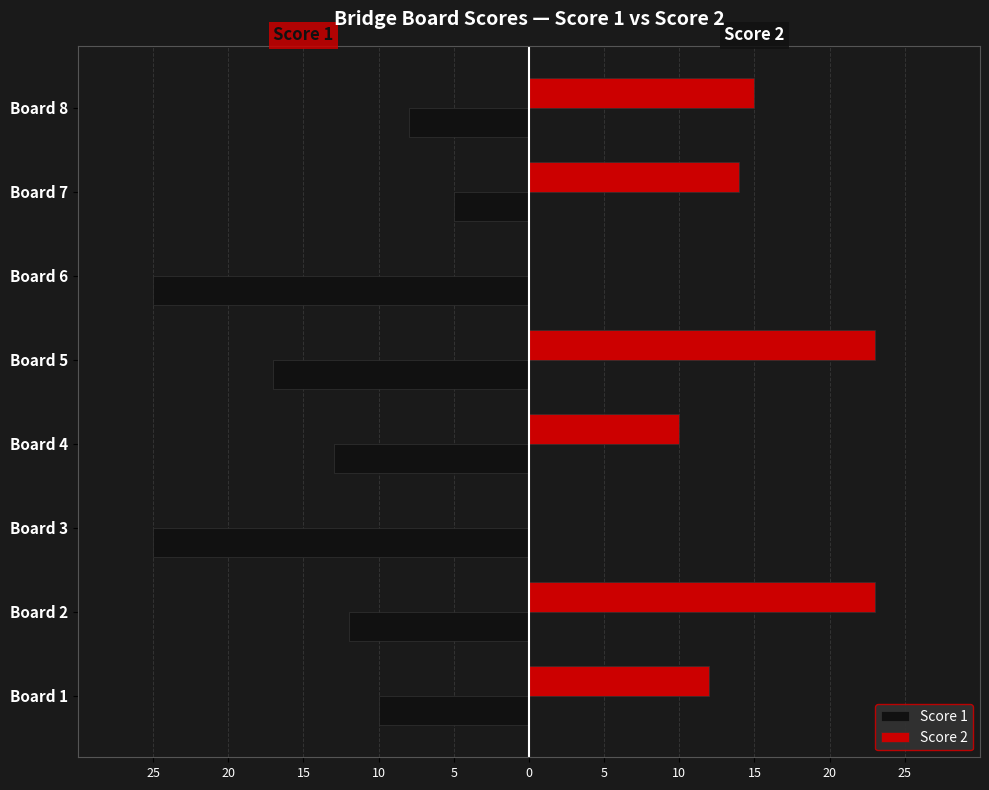

What are all the series names shown in the legend?

Score 1, Score 2